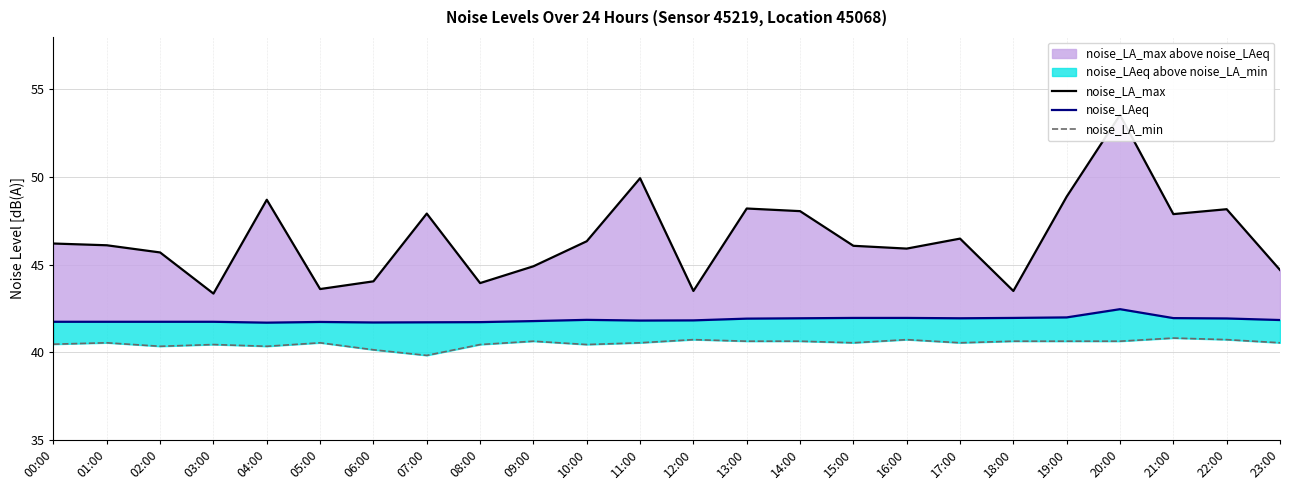

Is it true that noise_LA_max equals 46.1 at 15:00?

True